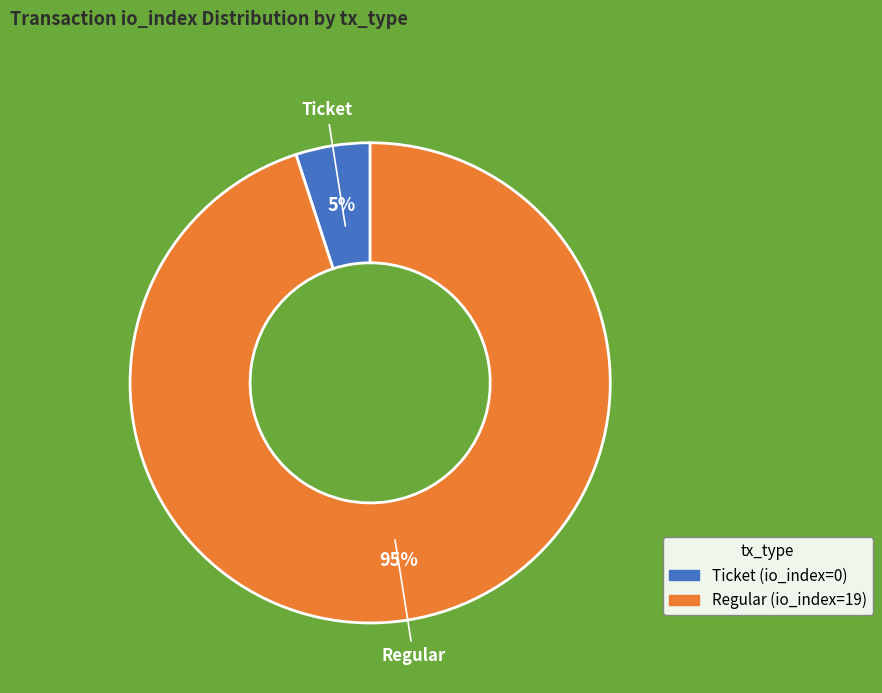

Combined, do Ticket (io_index=0) and Regular (io_index=19) account for over 50%?

Yes